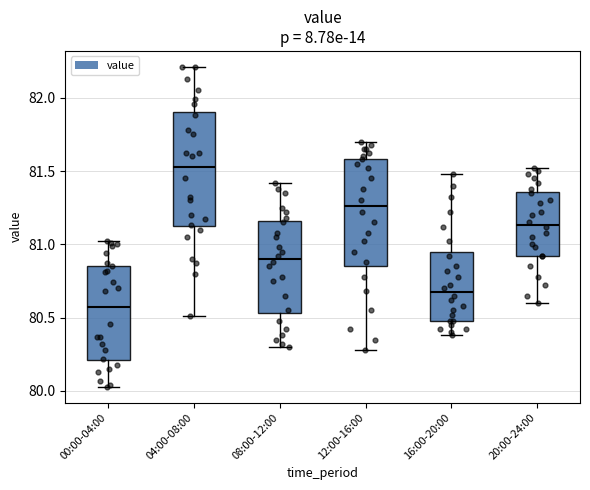

Where is the lower edge of the box for 00:00-04:00 on the y-axis? The values are not printed on the chart, so give them approximately, as read against the axis.

80.20